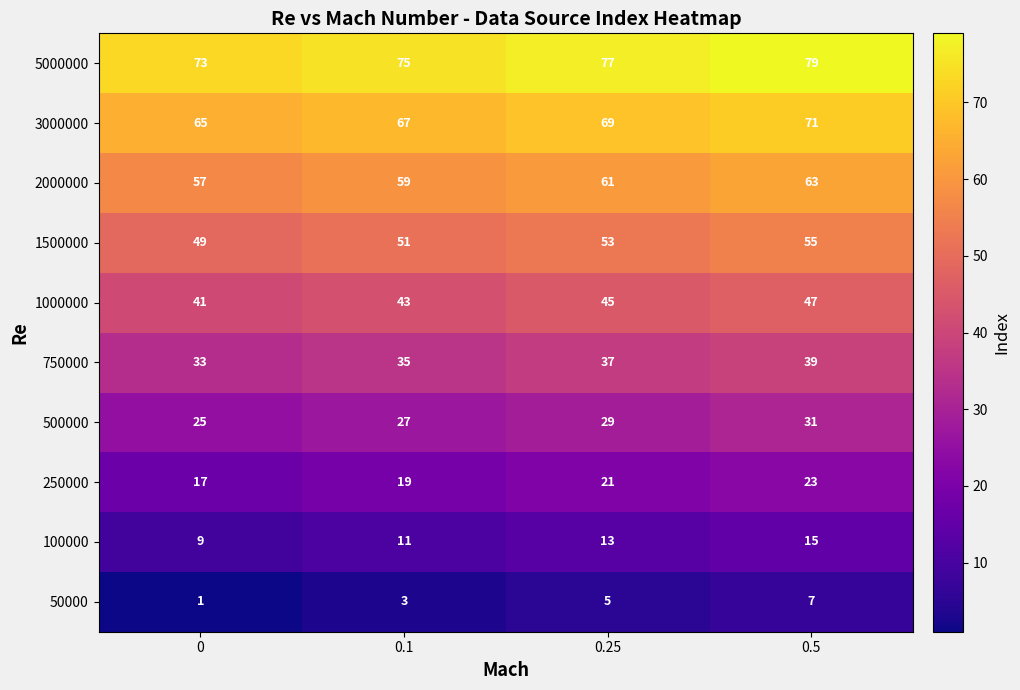

At 0.5, list the series in order from smallest to largest.

50000, 100000, 250000, 500000, 750000, 1000000, 1500000, 2000000, 3000000, 5000000